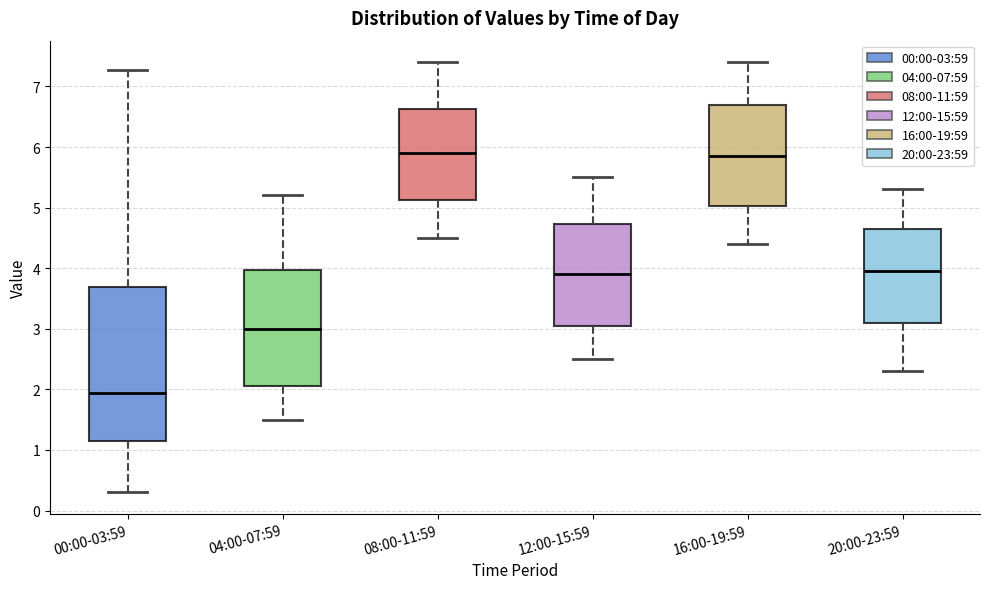

Reading left to right, transcribe this box plot: for each box, give where its median line is, the range the box spans, and where its two whiskers end, as read against the y-axis. The values are not printed on the chart, so give them approximately, as read against the axis.

00:00-03:59: median 1.9, box 1.2 to 3.7, whiskers 0.3 to 7.3
04:00-07:59: median 3.0, box 2.1 to 4.0, whiskers 1.5 to 5.2
08:00-11:59: median 5.9, box 5.1 to 6.6, whiskers 4.5 to 7.4
12:00-15:59: median 3.9, box 3.1 to 4.7, whiskers 2.5 to 5.5
16:00-19:59: median 5.9, box 5.0 to 6.7, whiskers 4.4 to 7.4
20:00-23:59: median 4.0, box 3.1 to 4.7, whiskers 2.3 to 5.3